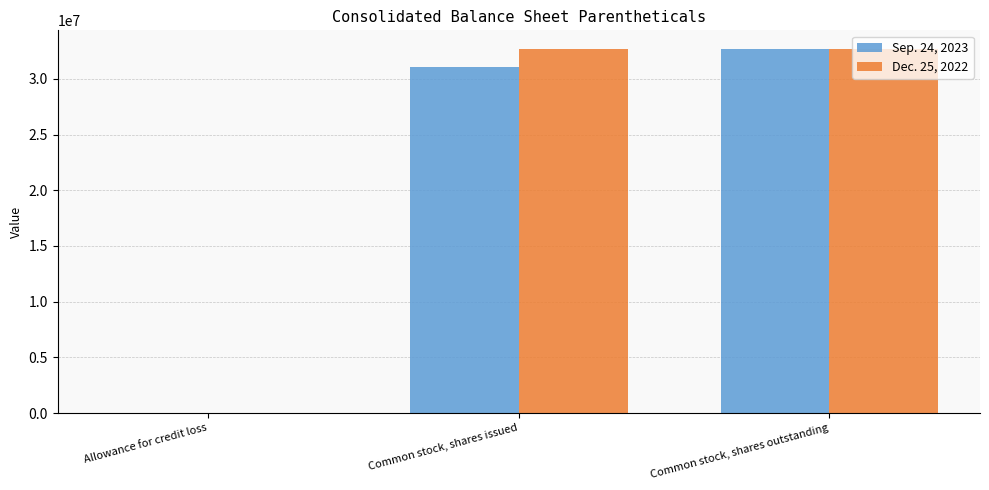

Reading left to right, transcribe all the data shown in this chart.

Sep. 24, 2023: Allowance for credit loss=2762	Common stock, shares issued=31108594	Common stock, shares outstanding=32729689
Dec. 25, 2022: Allowance for credit loss=3212	Common stock, shares issued=32729689	Common stock, shares outstanding=32729689